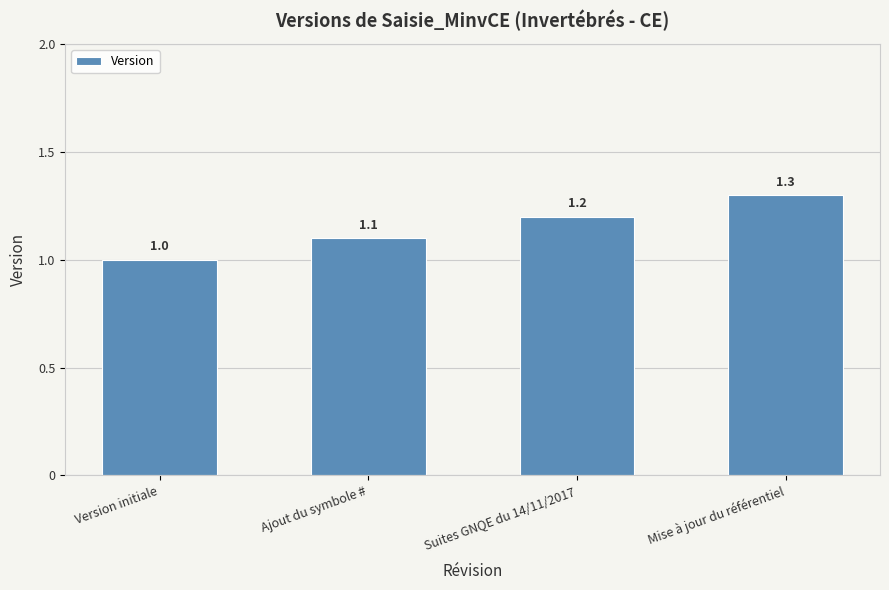

Which has a higher value, Version initiale or Ajout du symbole #?

Ajout du symbole #